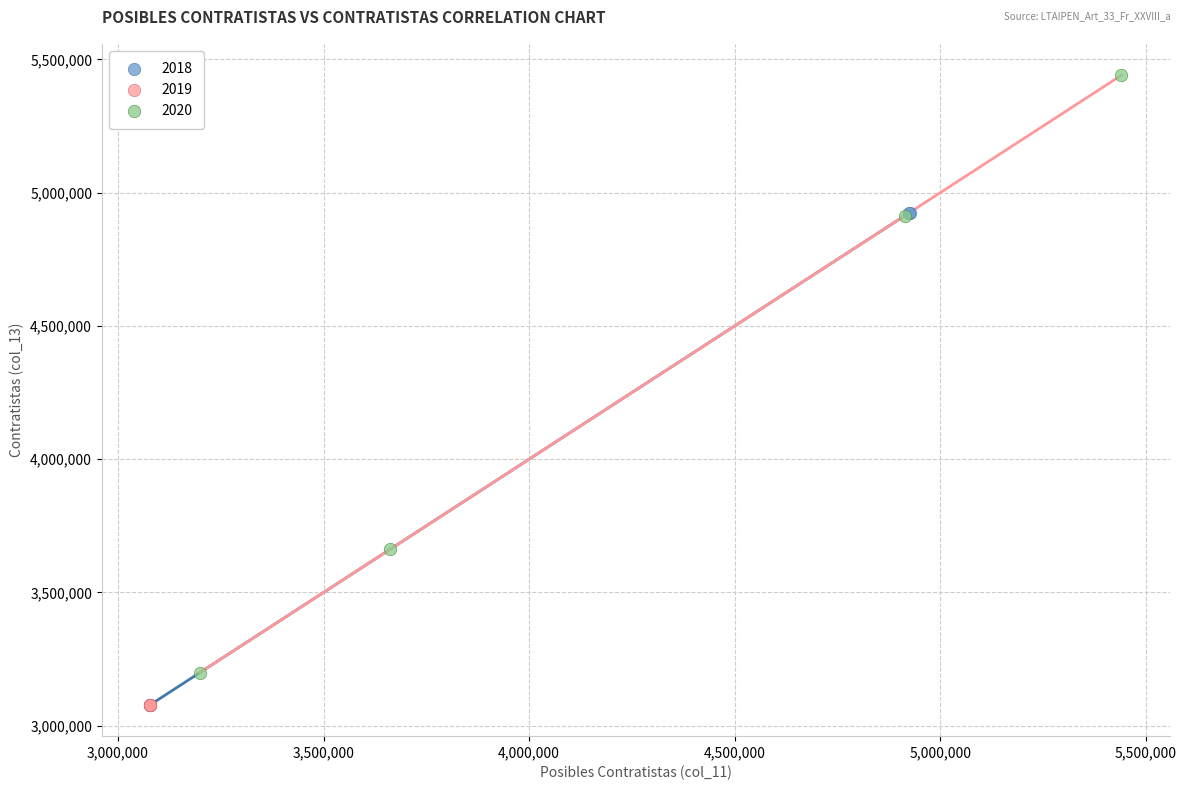

Which series has the widest spread of Y values?

2020